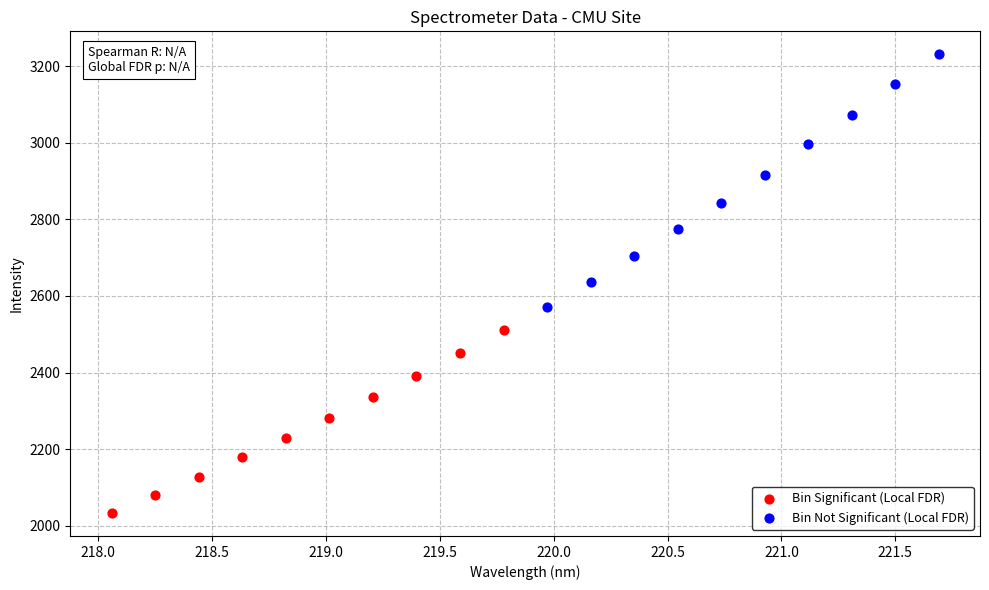

Which series reaches the maximum Y coordinate?

Bin Not Significant (Local FDR)